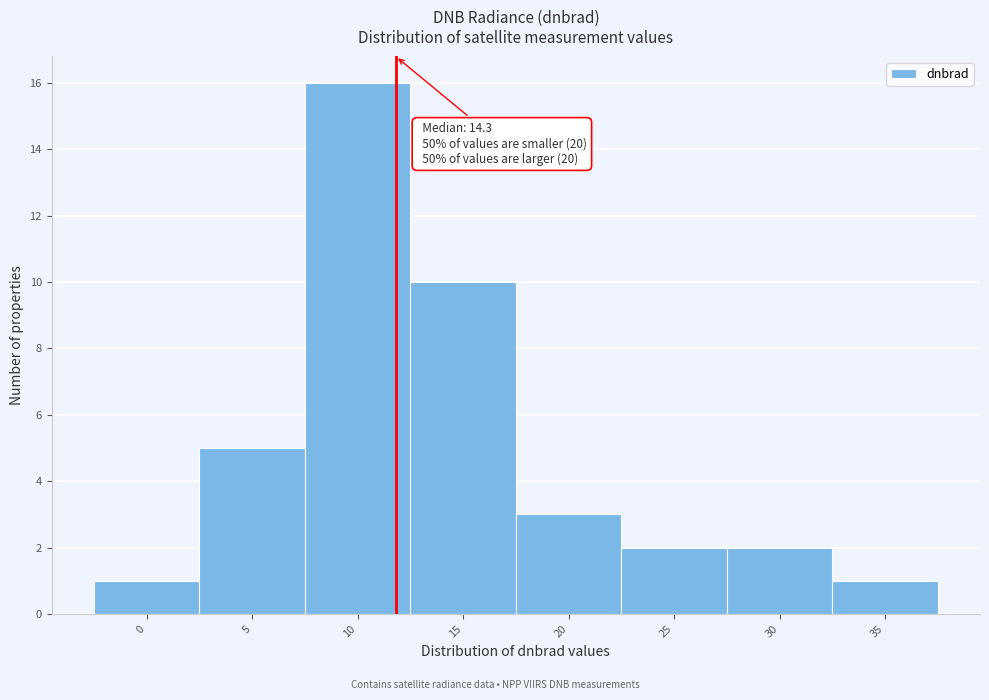

Reading right to left, extract all data points from this chart.

1	2	2	3	10	16	5	1